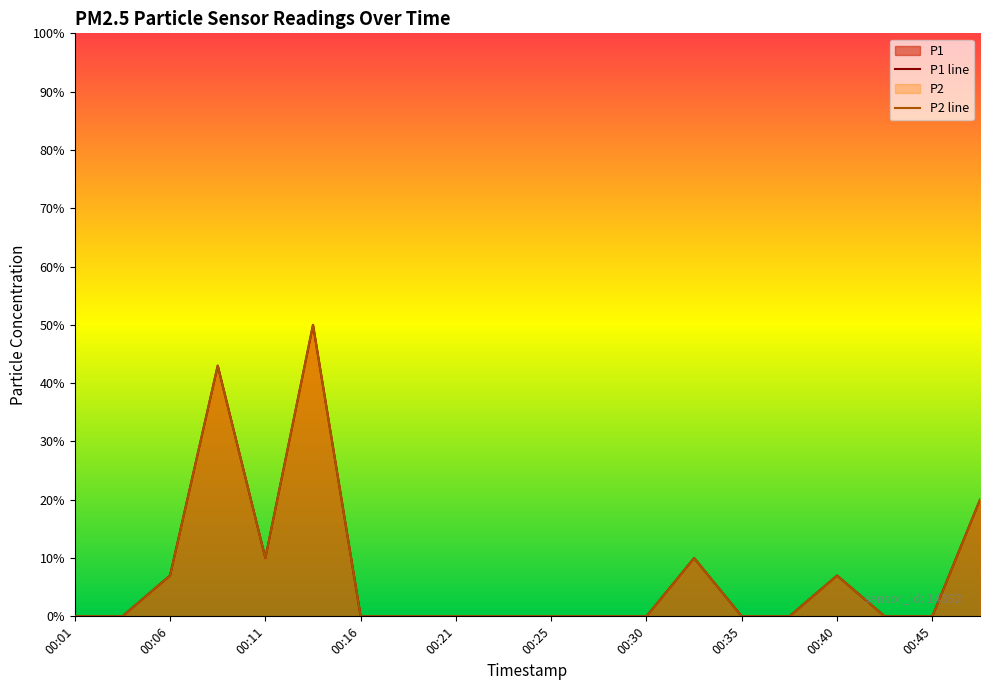

What is the sum of all P1 values?

1.5